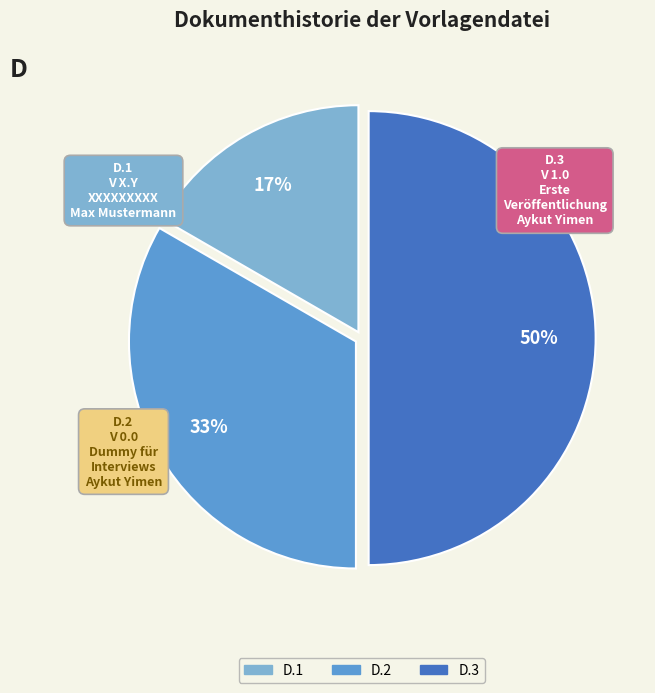

What percentage is the D.1 slice, to the nearest percent?

17%